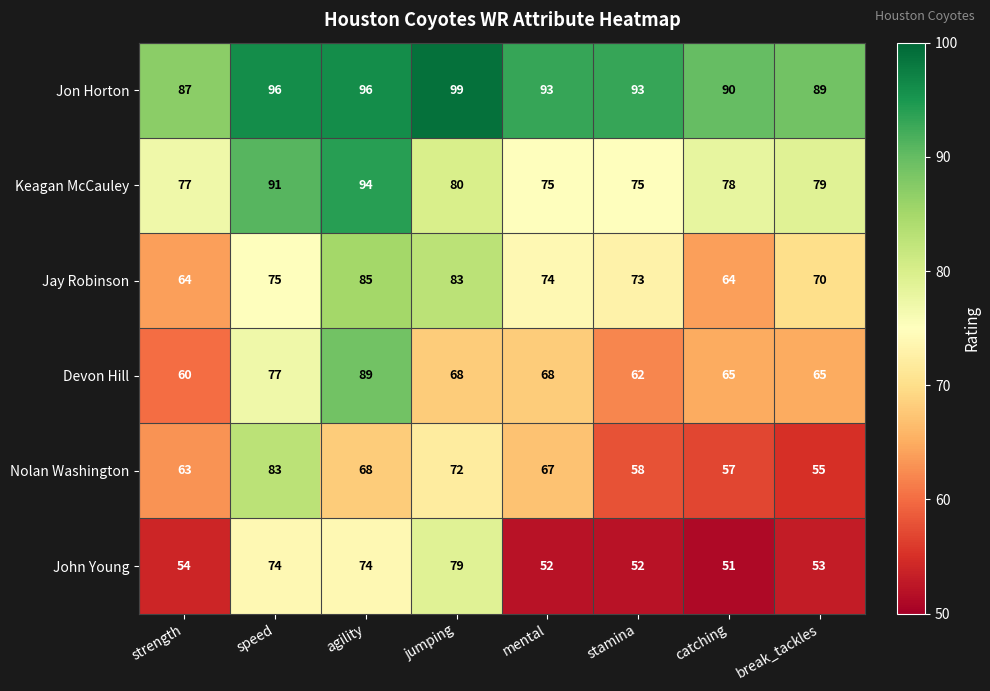

True or false: Jay Robinson has a value of 70 at break_tackles.

True